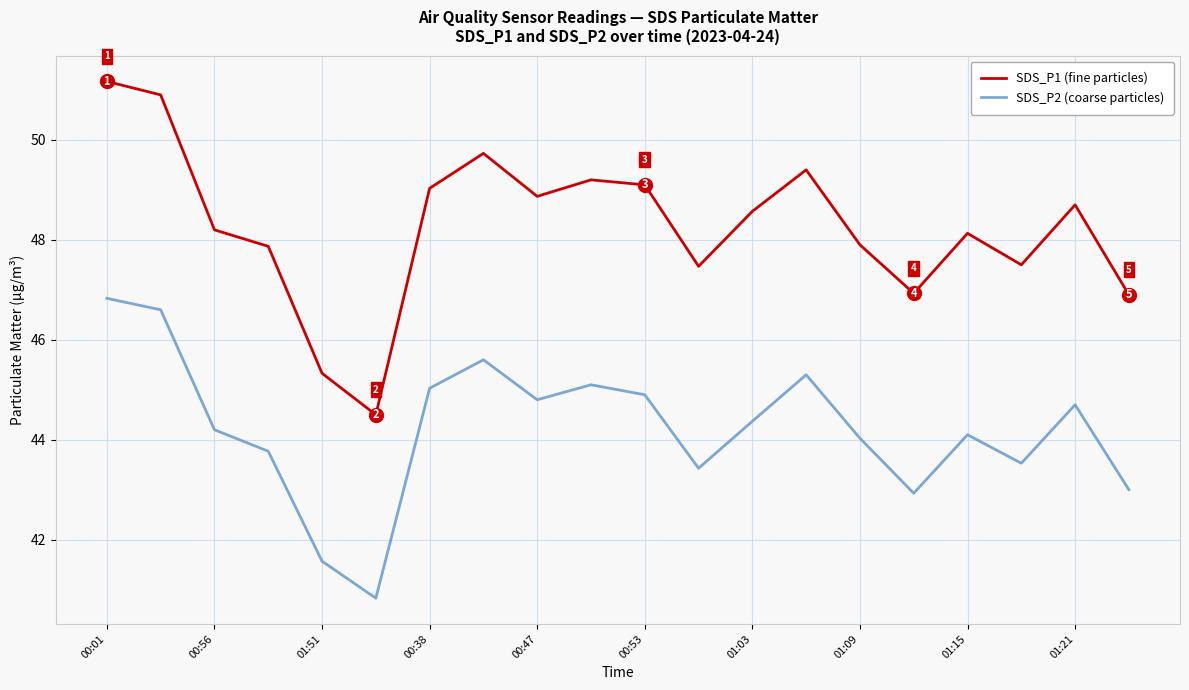

True or false: SDS_P2 (coarse particles) has more than 0 points higher than both neighbors.

True